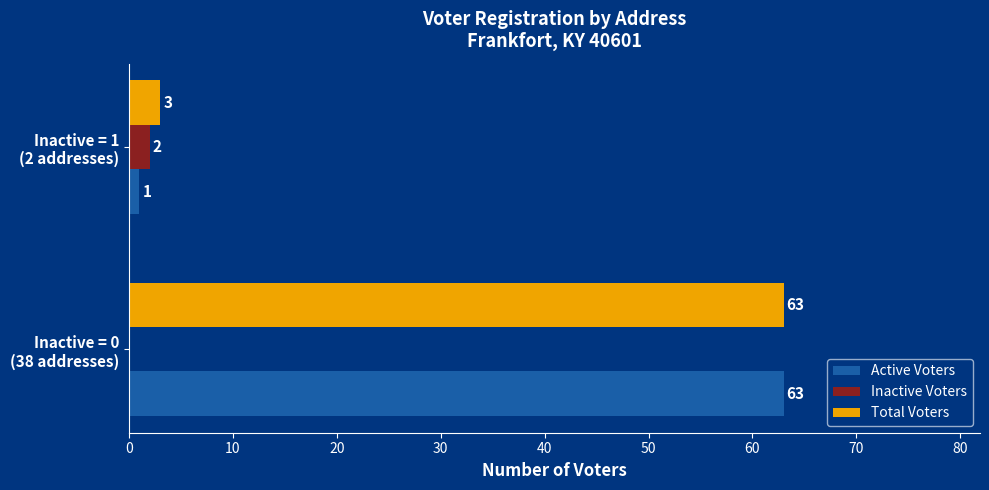

What is the sum of all Active Voters values?

64